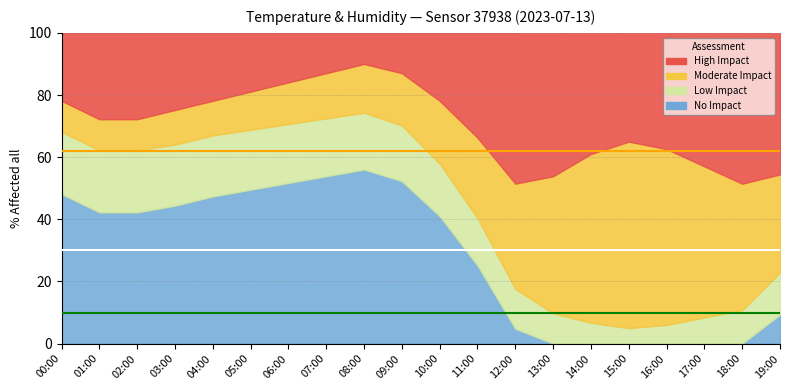

Is the value of temperature at 19:00 greater than the value of humidity at 18:00?

No